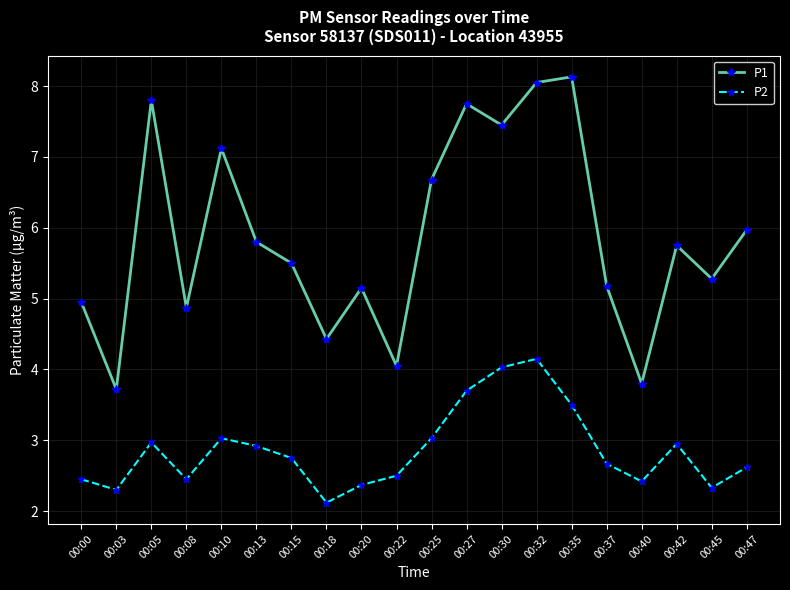

What is the average value of the P1 series?

5.9